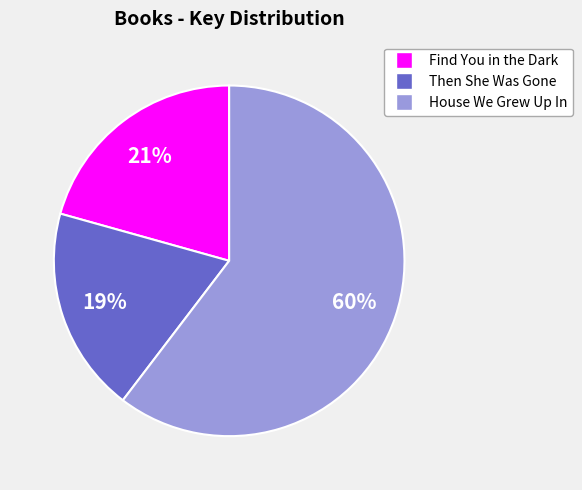

To the nearest percent, what is the combined percentage of Then She Was Gone and House We Grew Up In?

79%